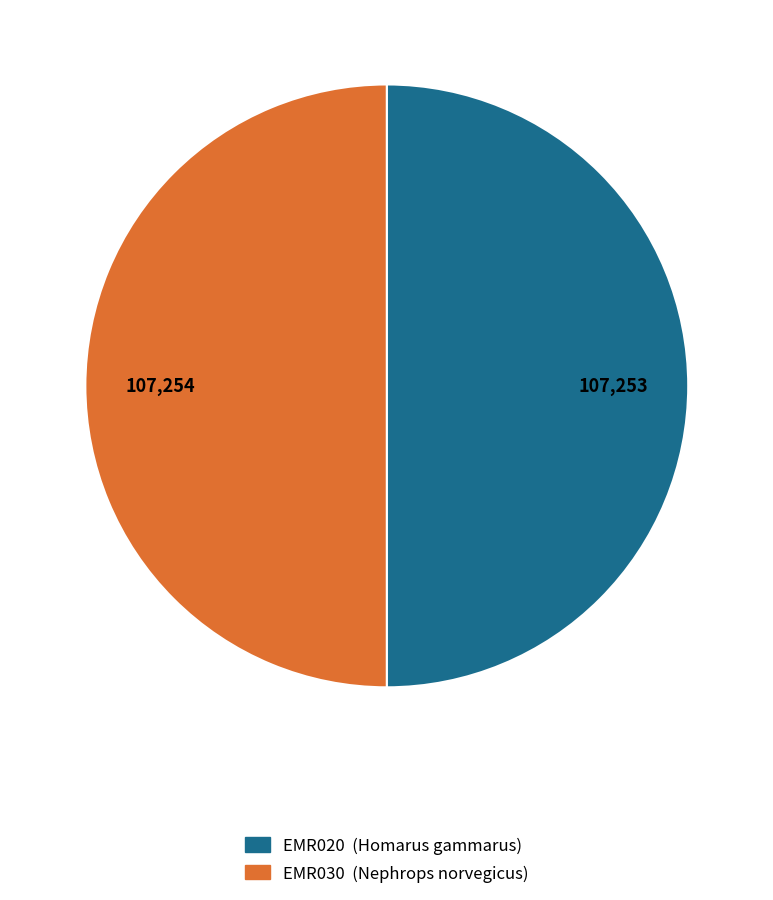

Combined, do EMR030 and EMR020 account for over 50%?

Yes